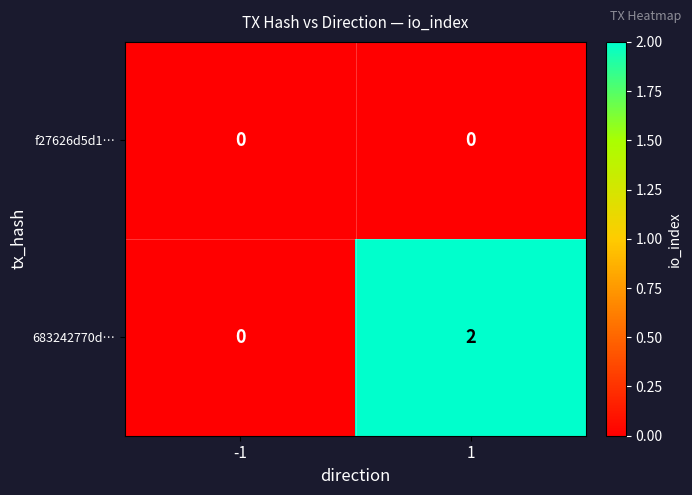

Reading right to left, what are all the values shown in this chart?

f27626d5d1…: 0	0
683242770d…: 2	0